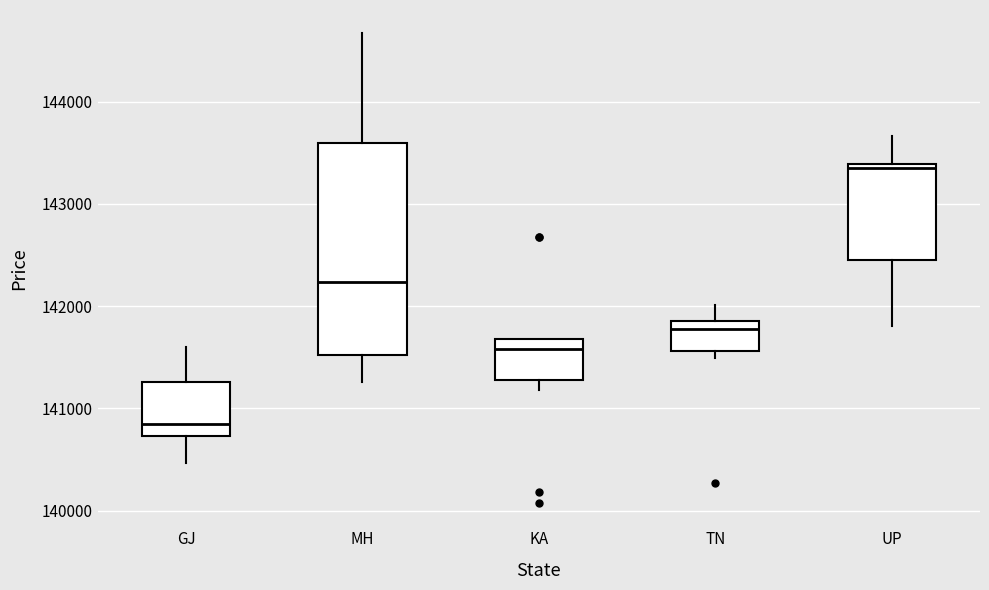

Reading left to right, read every box against the y-axis: the position of its median line, the range the box covers, and the ends of its whiskers. The values are not printed on the chart, so give them approximately, as read against the axis.

GJ: median 140900, box 140700 to 141300, whiskers 140500 to 141600
MH: median 142200, box 141500 to 143600, whiskers 141300 to 144700
KA: median 141600, box 141300 to 141700, whiskers 141200 to 141700
TN: median 141800, box 141600 to 141900, whiskers 141500 to 142000
UP: median 143300, box 142500 to 143400, whiskers 141800 to 143700